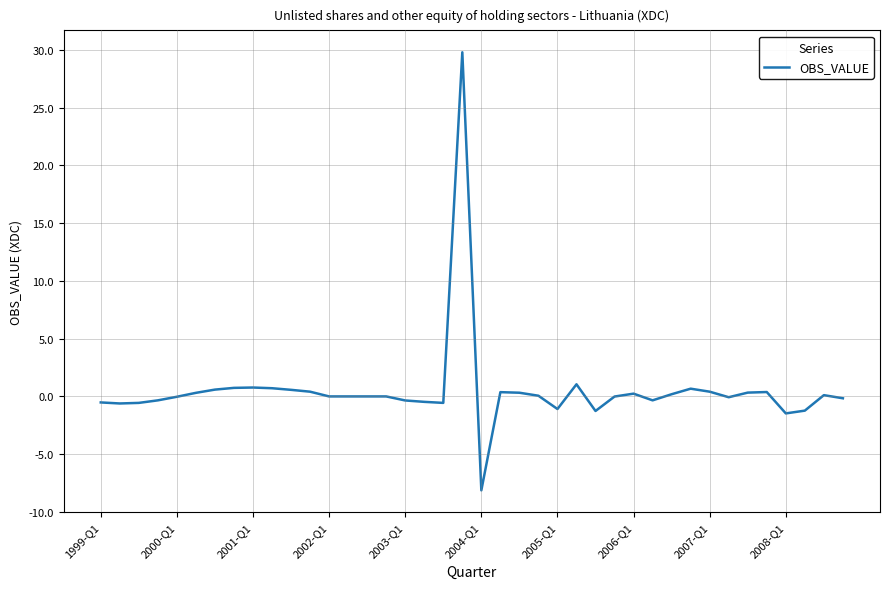

What is the maximum value shown in the chart?

29.8